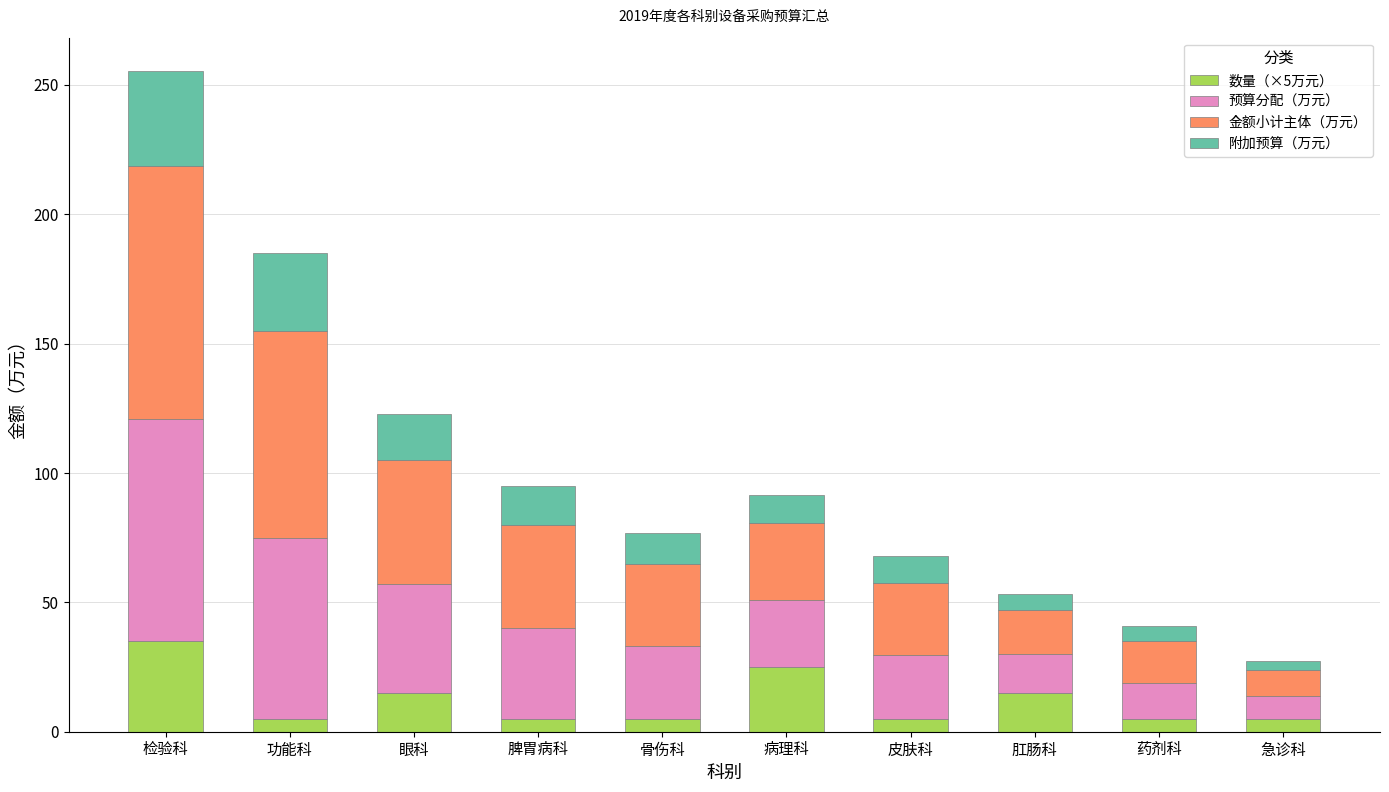

At which category is the sum across all series the highest?

检验科